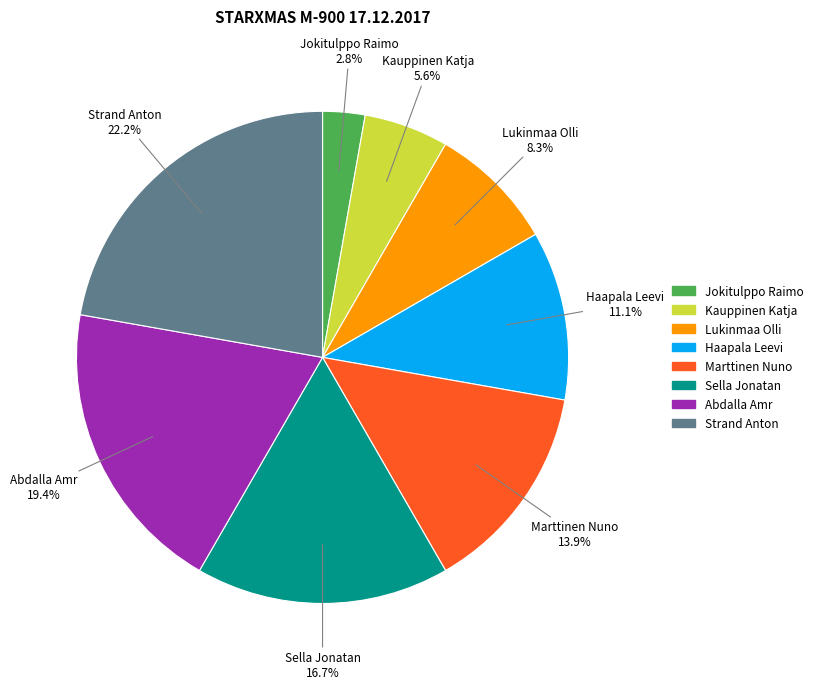

What portion of the pie excludes Lukinmaa Olli?

91.7%